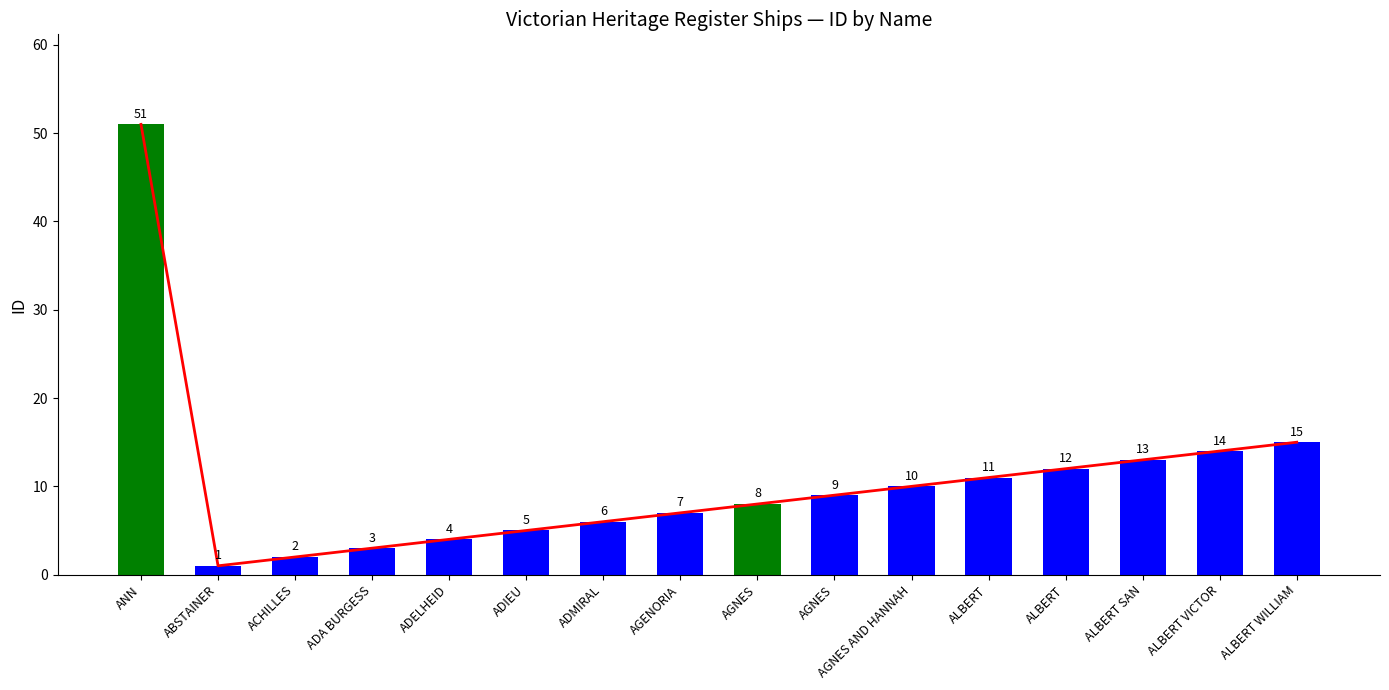

Where is the data nearest to the value 26?

ALBERT WILLIAM